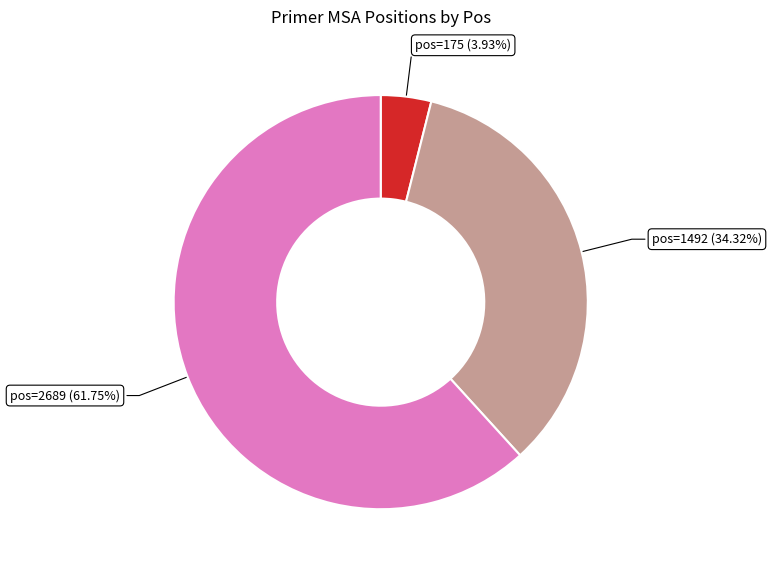

Which has a higher value, pos=175 (3.93%) or pos=2689 (61.75%)?

pos=2689 (61.75%)